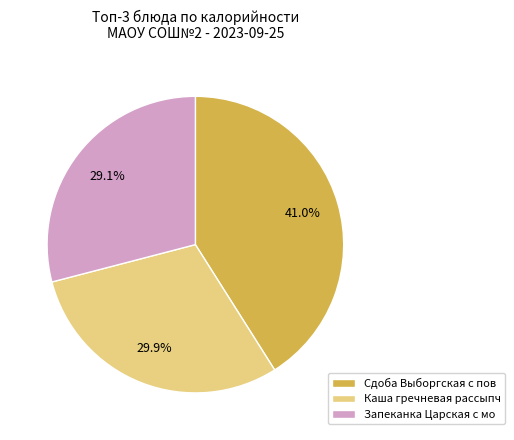

What percentage do Каша гречневая рассыпч and Запеканка Царская с мо together represent?

59.0%